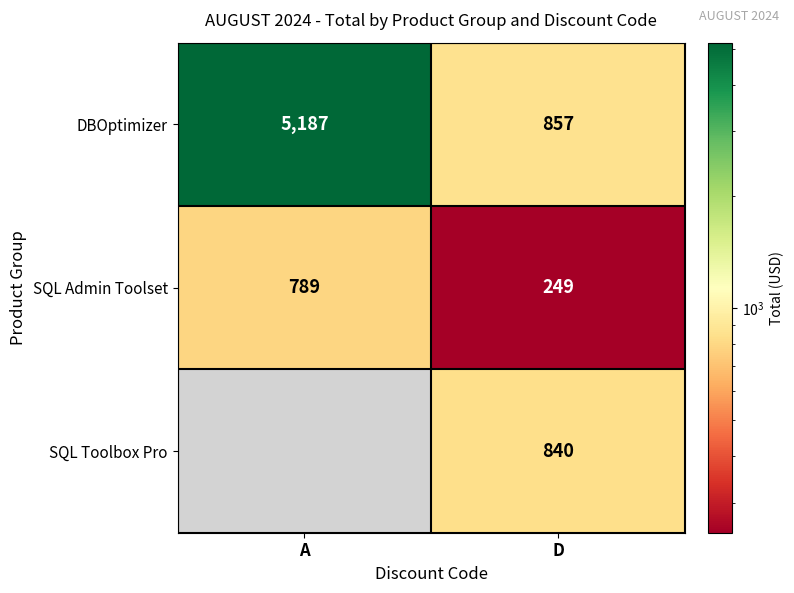

What is the average value of the SQL Admin Toolset series?

519